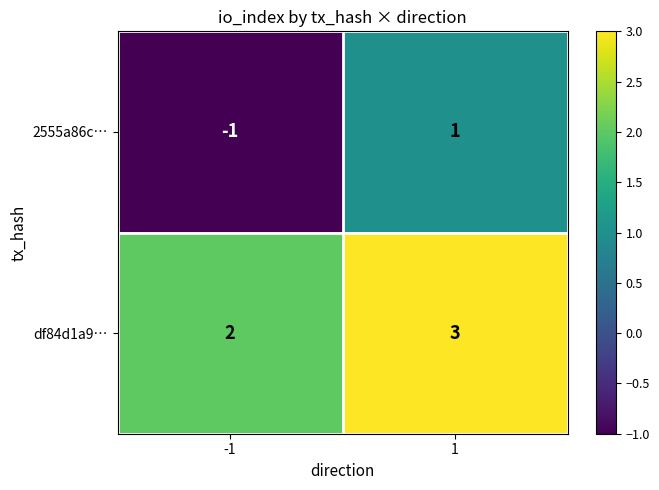

Reading right to left, what are all the values shown in this chart?

2555a86c…: 1=1	-1=-1
df84d1a9…: 1=3	-1=2